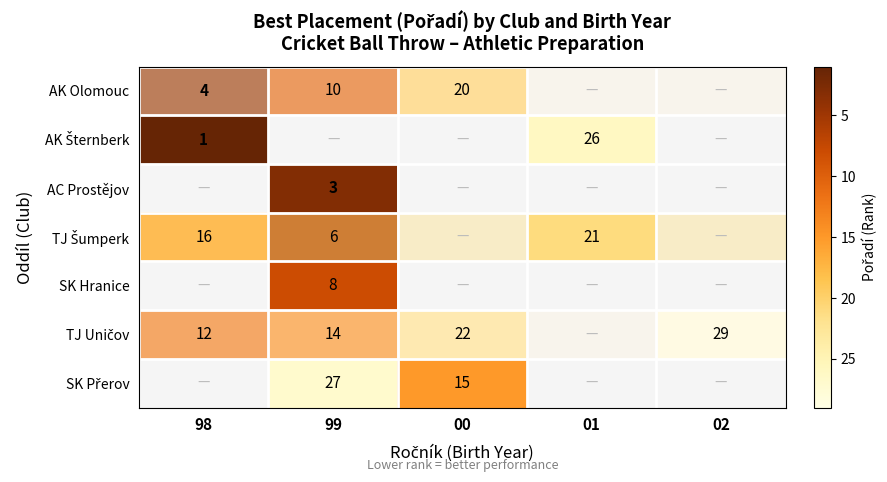

The AC Prostějov series shows 3 at 99. True or false?

True